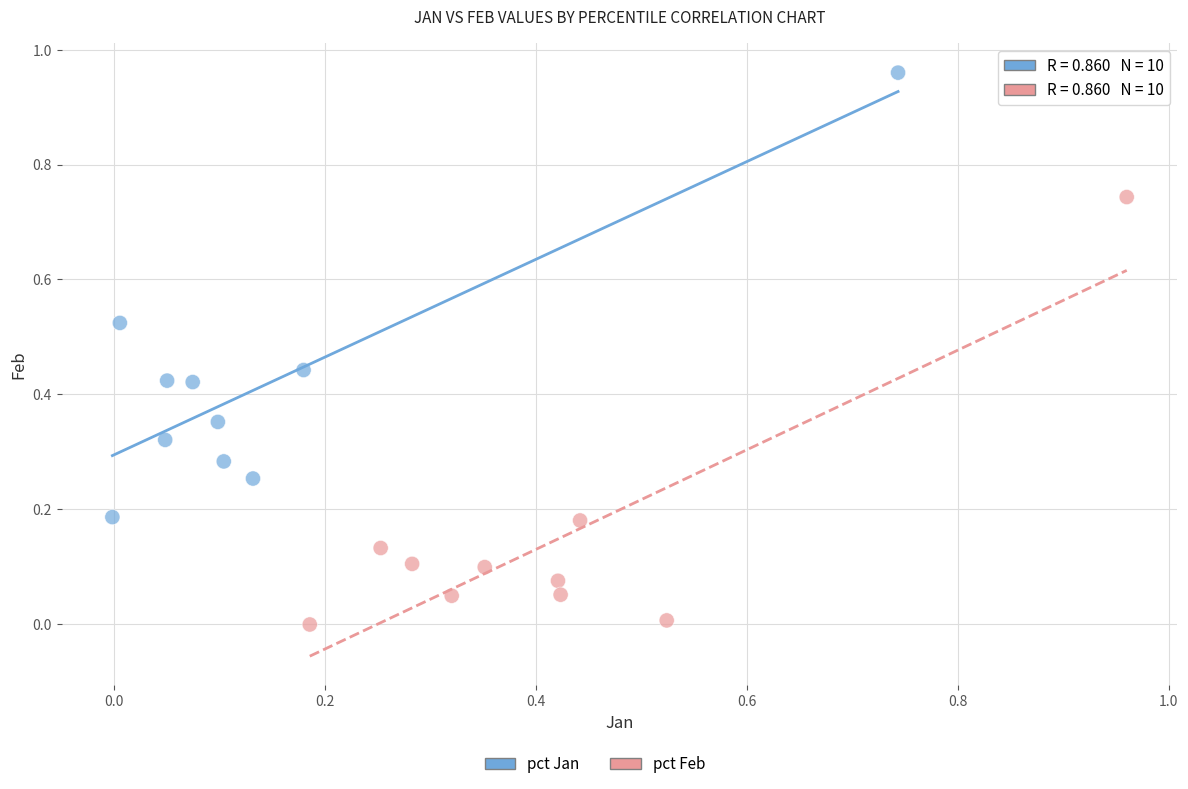

Which series contains the highest Y value?

pct Jan